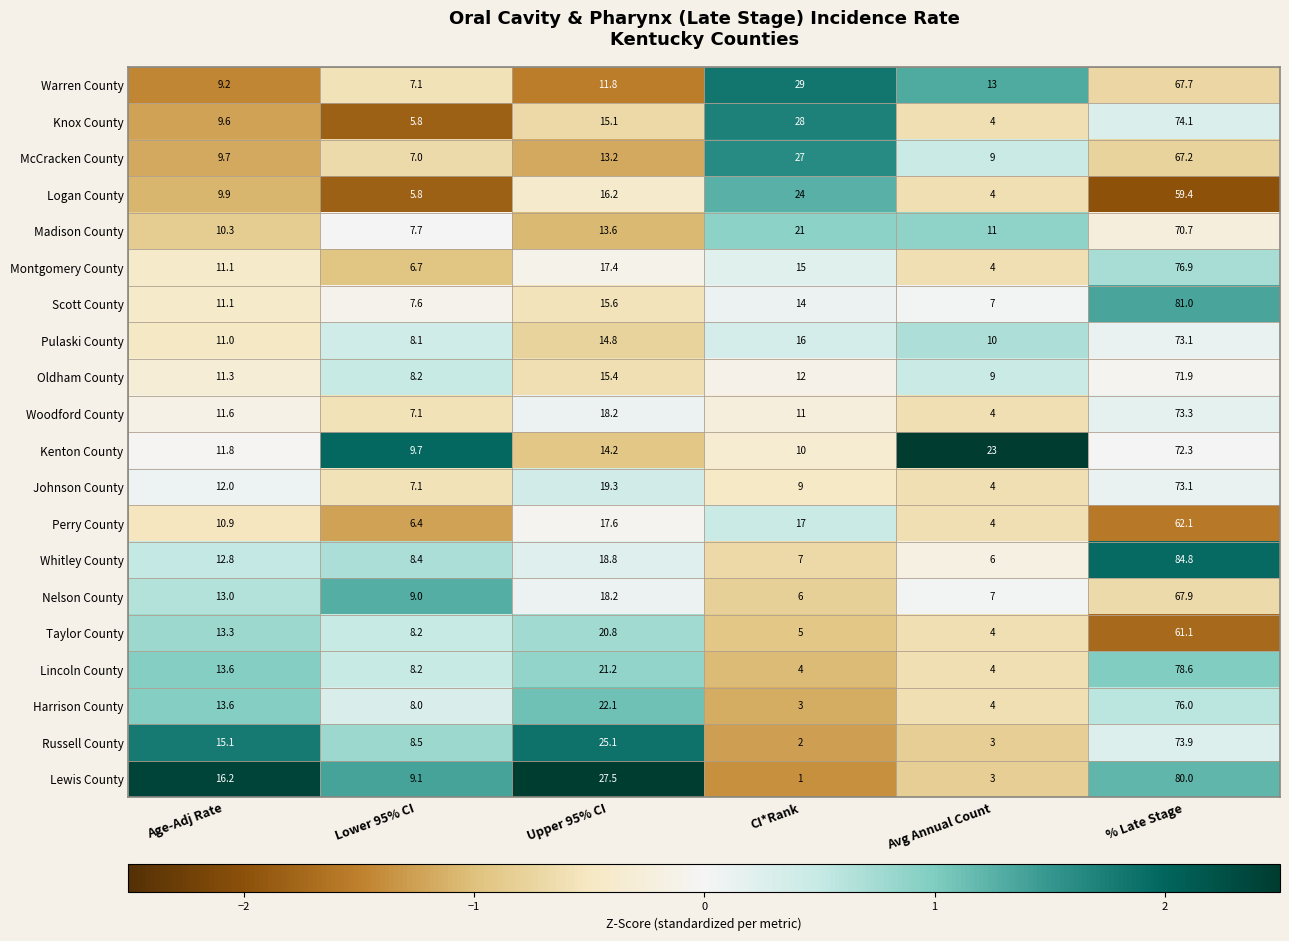

Where is Woodford County nearest to the value 38?

Upper 95% CI